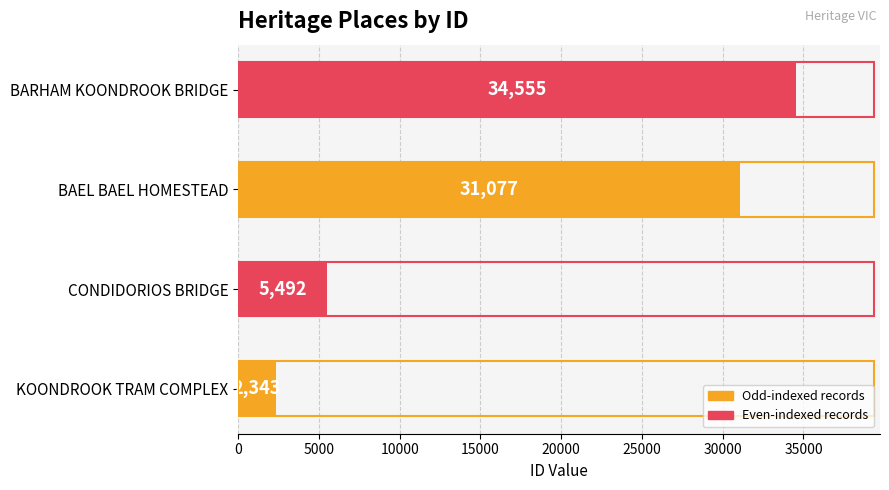

Reading top to bottom, what are all the values shown in this chart?

34555	31077	5492	2343